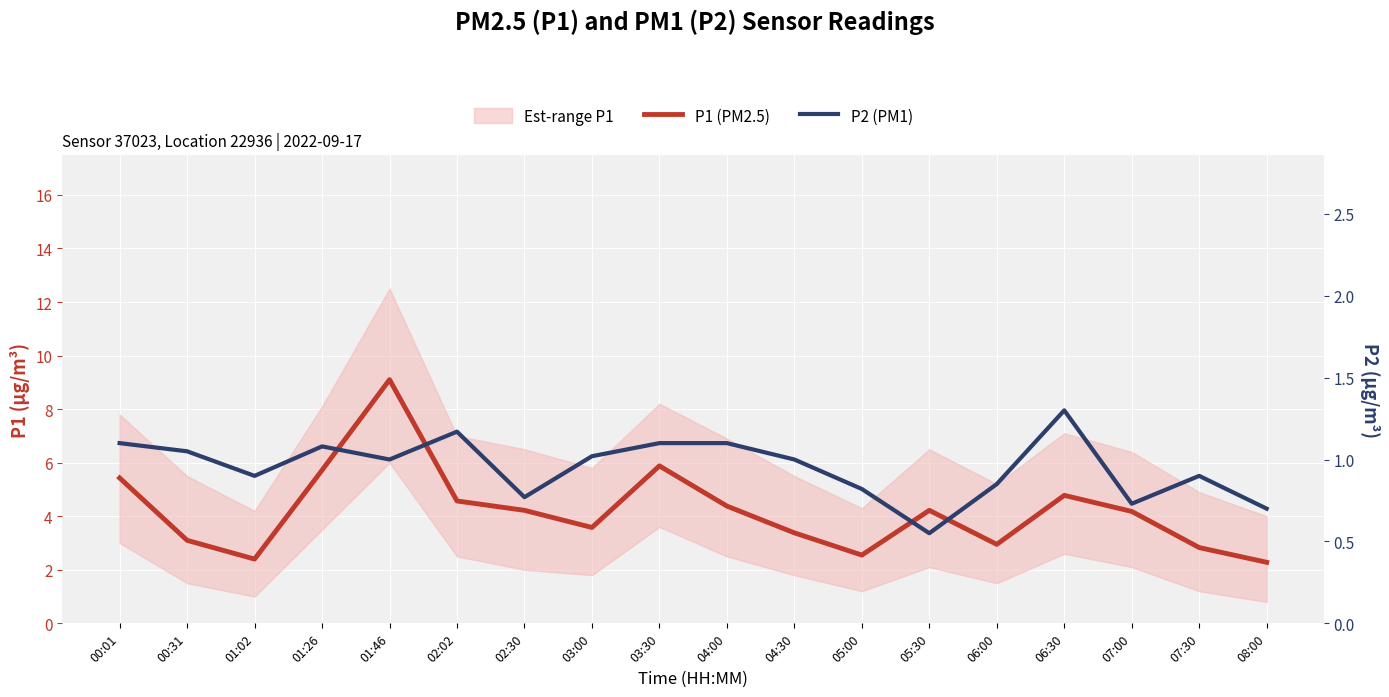

What is the approximate value of P1 (PM2.5) at 00:31?

3.1